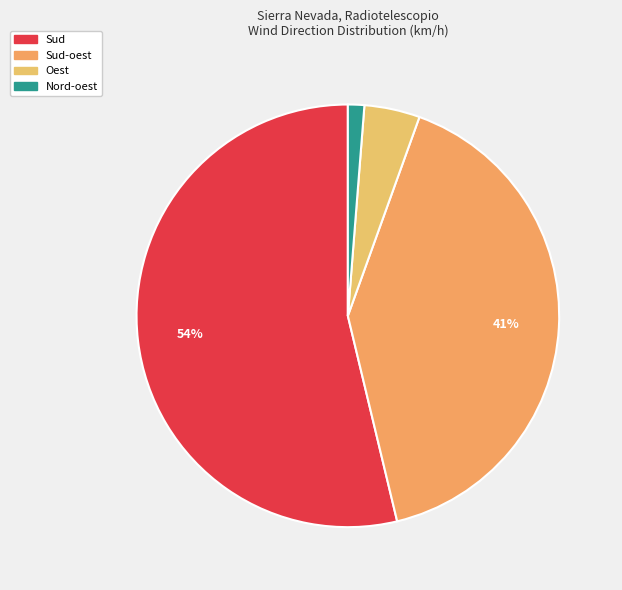

Which slice is the largest?

Sud